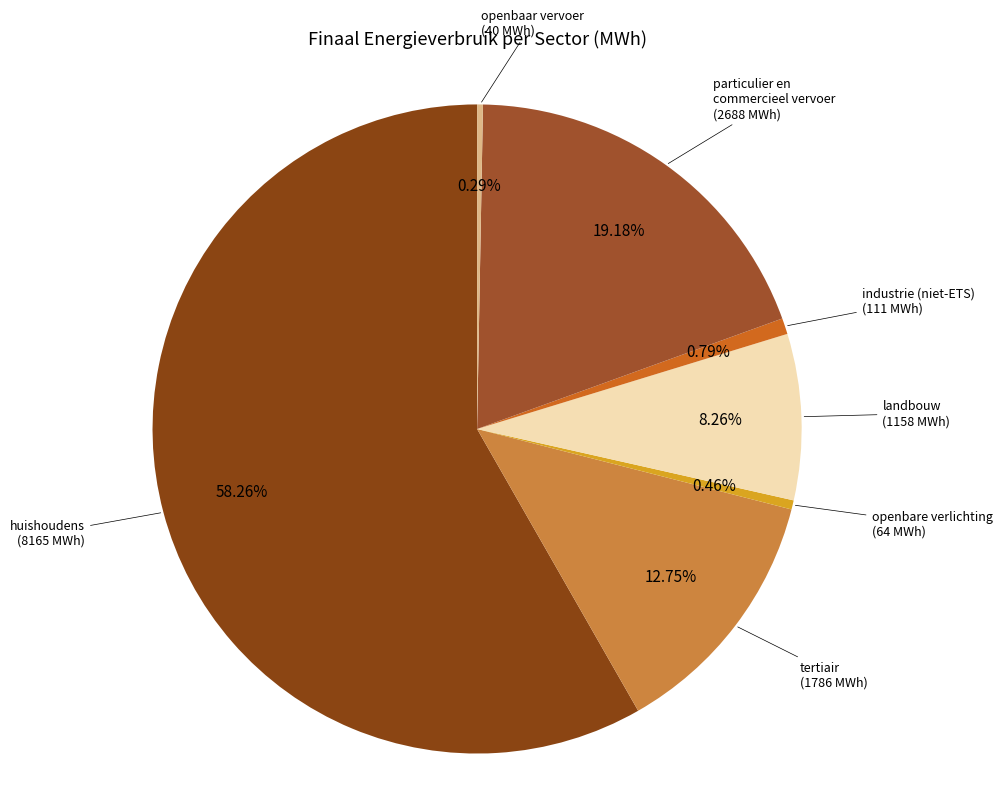

Count the number of slices in the pie.

7